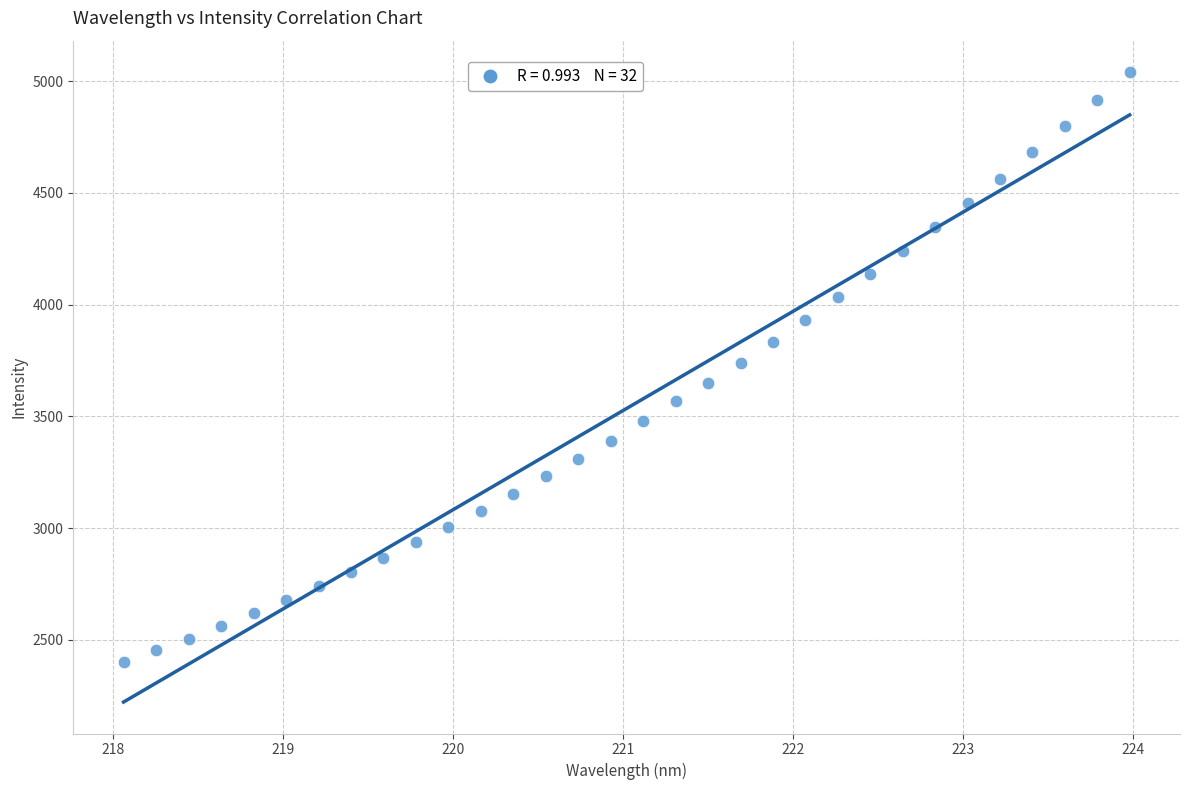

What is the range of X values (max minus min)?

5.9